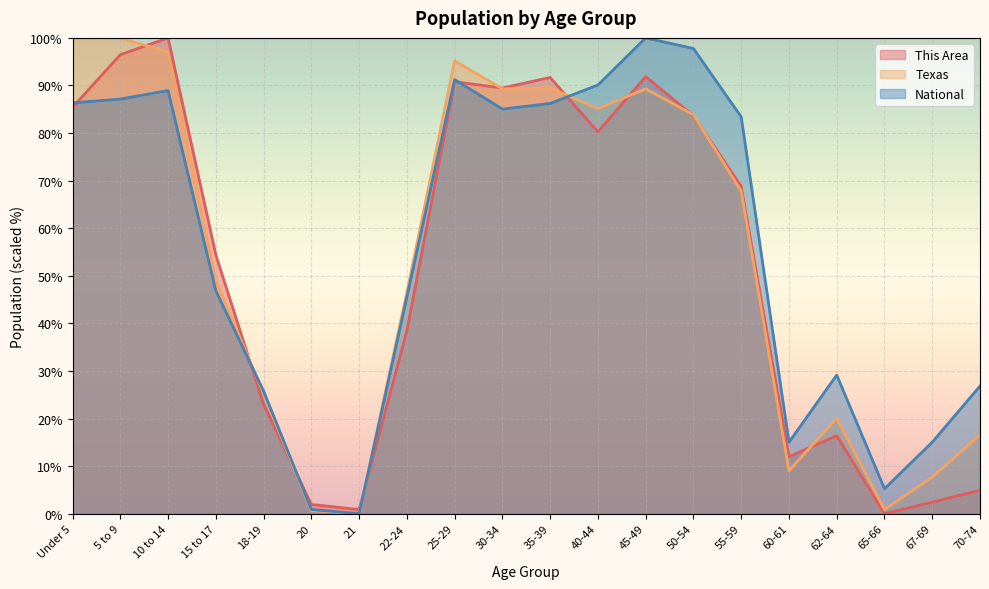

Does the chart display data point markers on the line(s)?

No